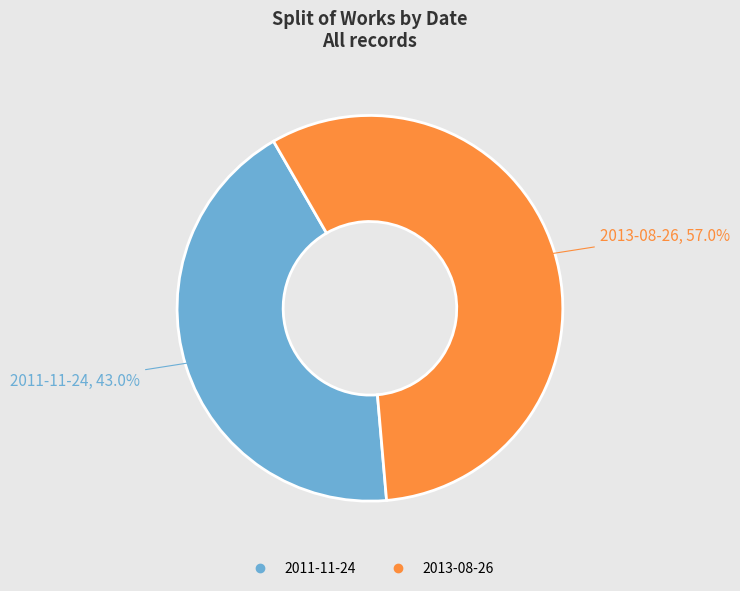

Which category has the smallest portion of the pie?

2011-11-24